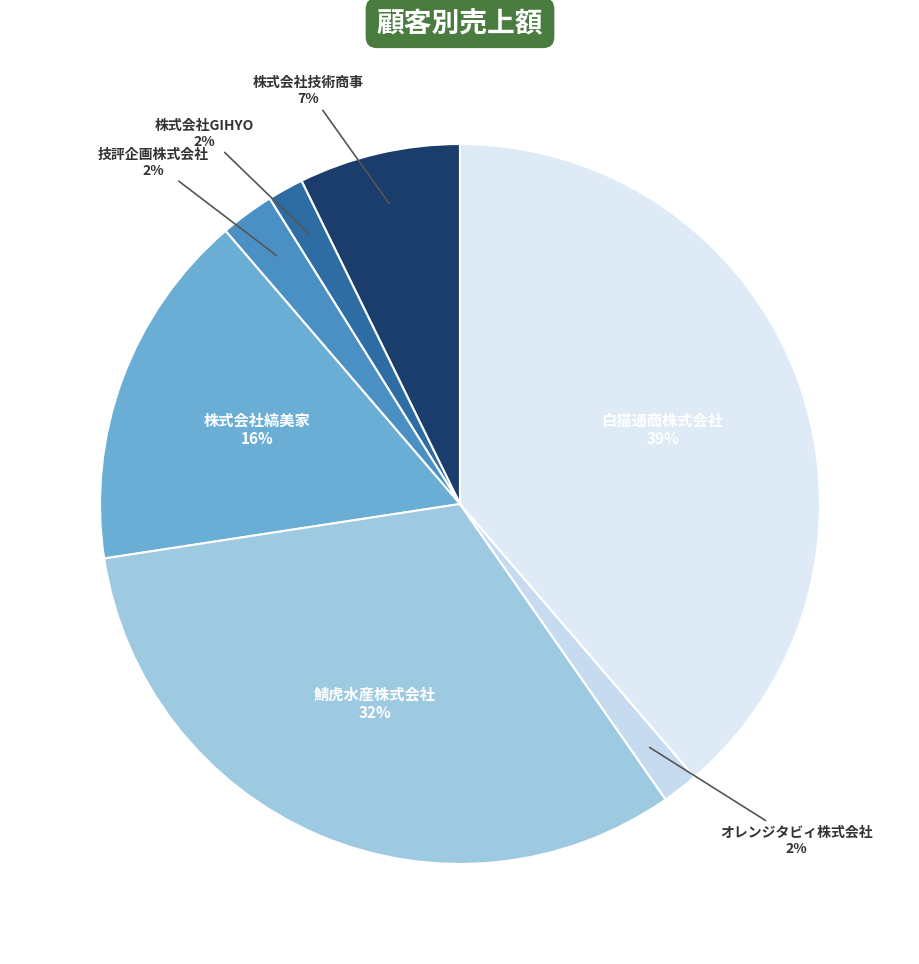

How many slices are in this pie chart?

7